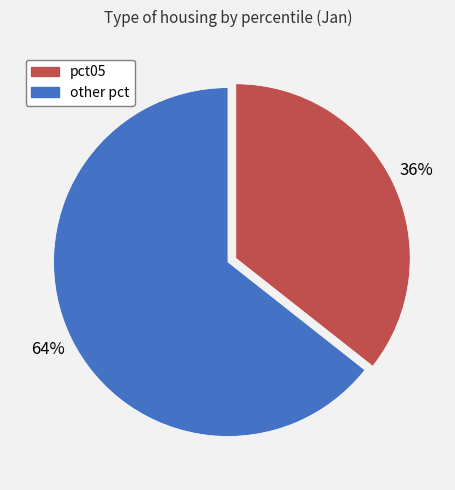

Does any single category account for the majority?

Yes